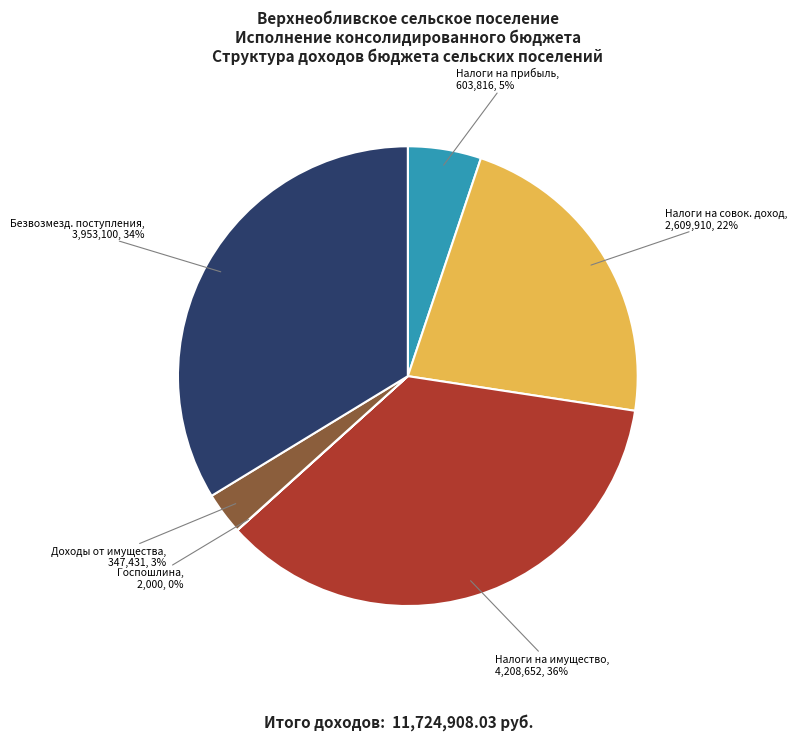

Is there a majority slice in this chart?

No